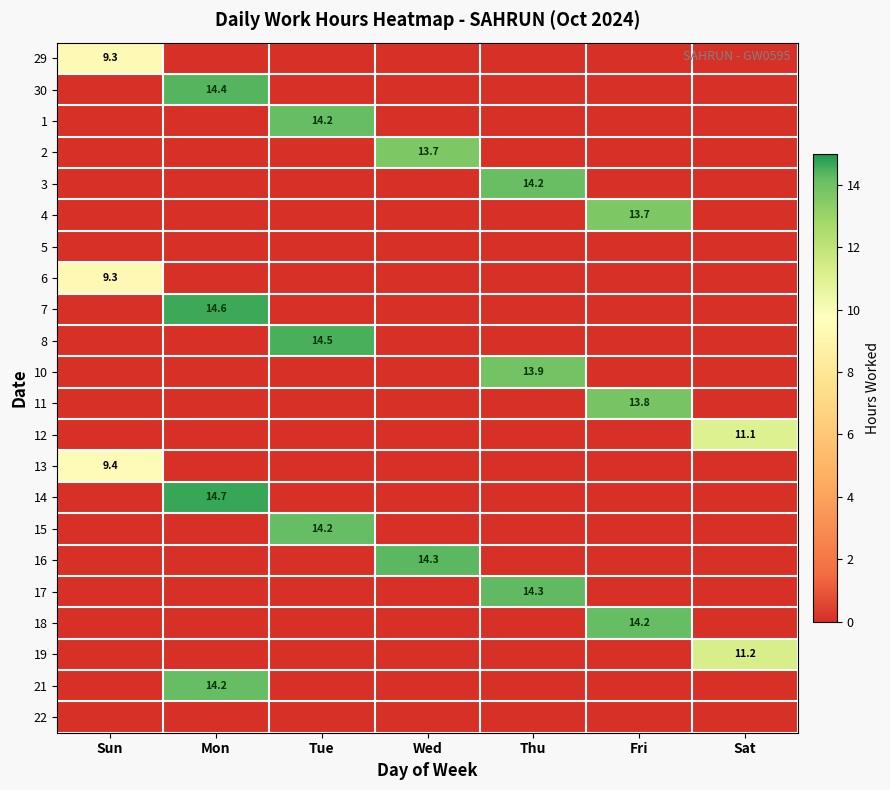

True or false: 13 has a value of 15.3 at Sun.

False